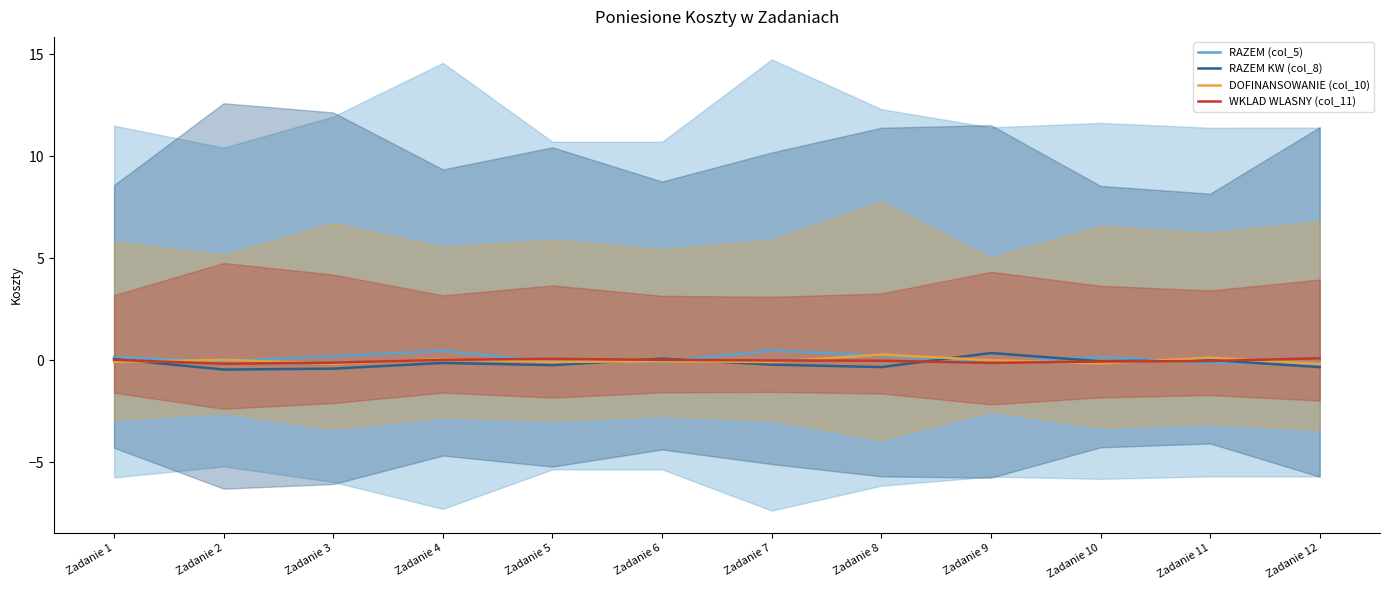

Between Zadanie 6 and Zadanie 8, which series saw the biggest shift?

RAZEM KW (col_8)